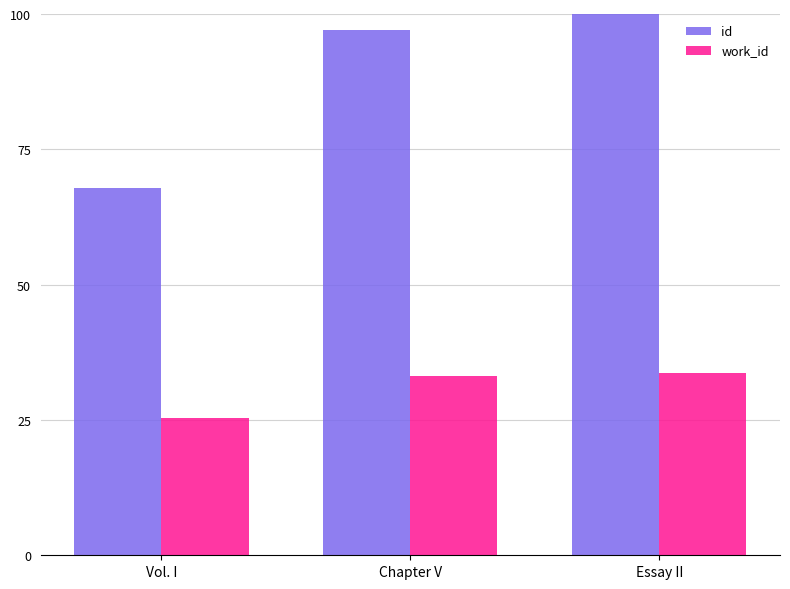

What are all the series names shown in the legend?

id, work_id